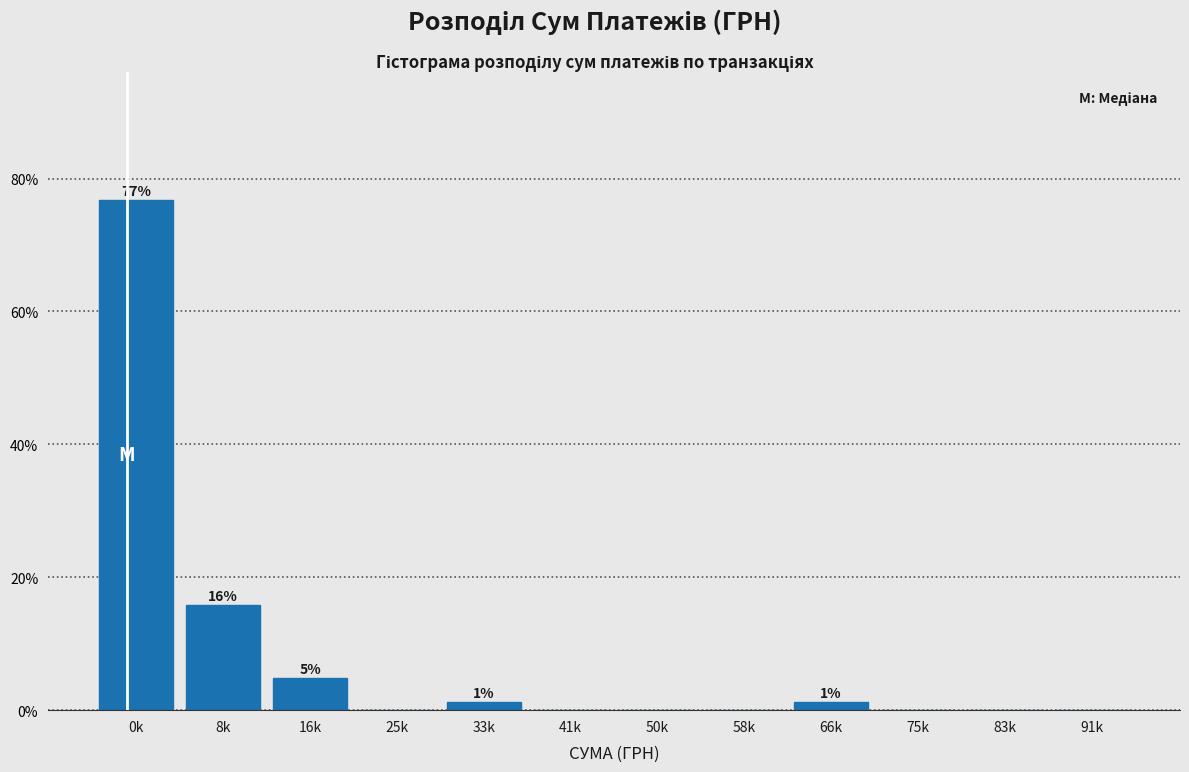

Reading left to right, transcribe all the data shown in this chart.

0k=76.8	8k=15.9	16k=4.9	25k=0.0	33k=1.2	41k=0.0	50k=0.0	58k=0.0	66k=1.2	75k=0.0	83k=0.0	91k=0.0